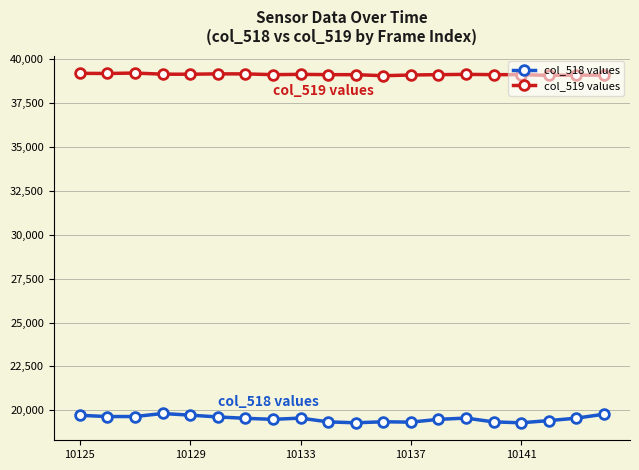

What is the maximum value shown in the chart?

39225